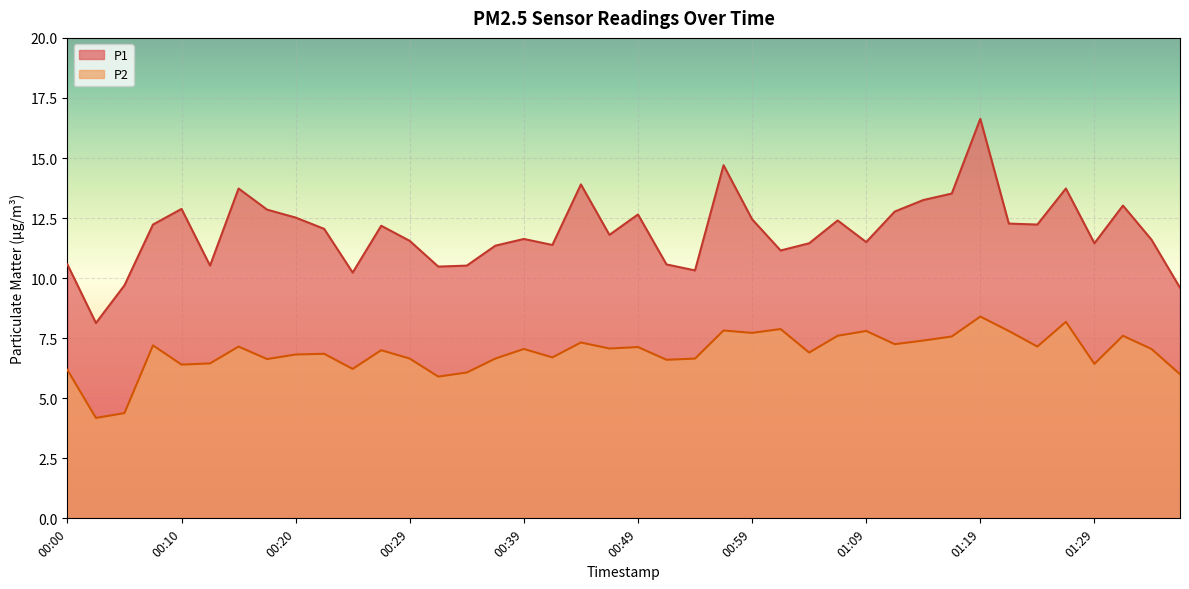

What is the value of the P2 point at the 30th from the left?

7.2